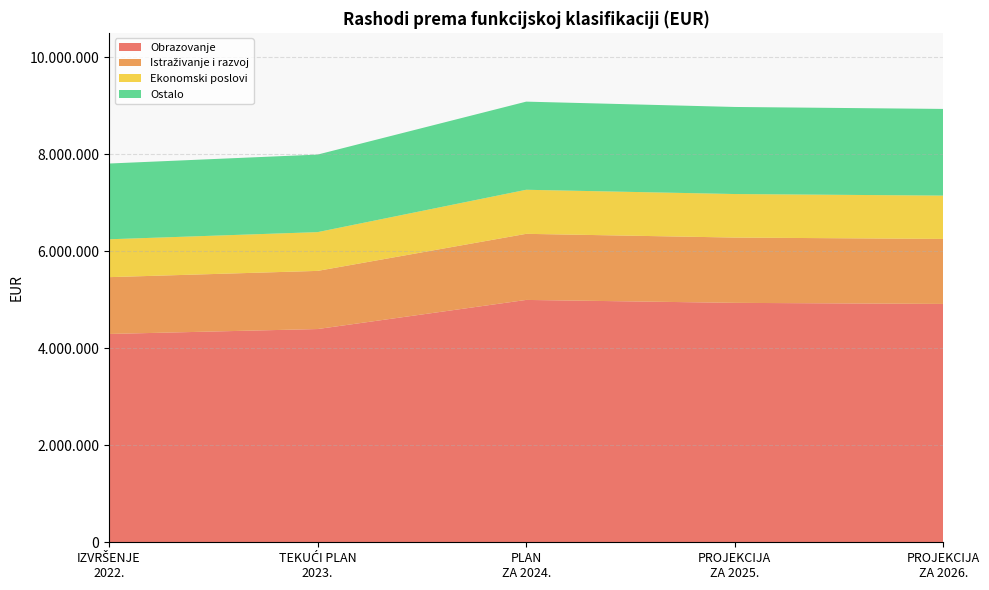

Reading left to right, list all the values displayed in this chart.

IZVRŠENJE 2022.: 7806590	0	0	0	0	0	0	0	0	0
TEKUĆI PLAN 2023.: 7990988	0	0	0	0	0	0	0	0	0
PLAN ZA 2024.: 9082243	0	0	0	0	0	0	0	0	0
PROJEKCIJA ZA 2025.: 8972397	0	0	0	0	0	0	0	0	0
PROJEKCIJA ZA 2026.: 8931849	0	0	0	0	0	0	0	0	0